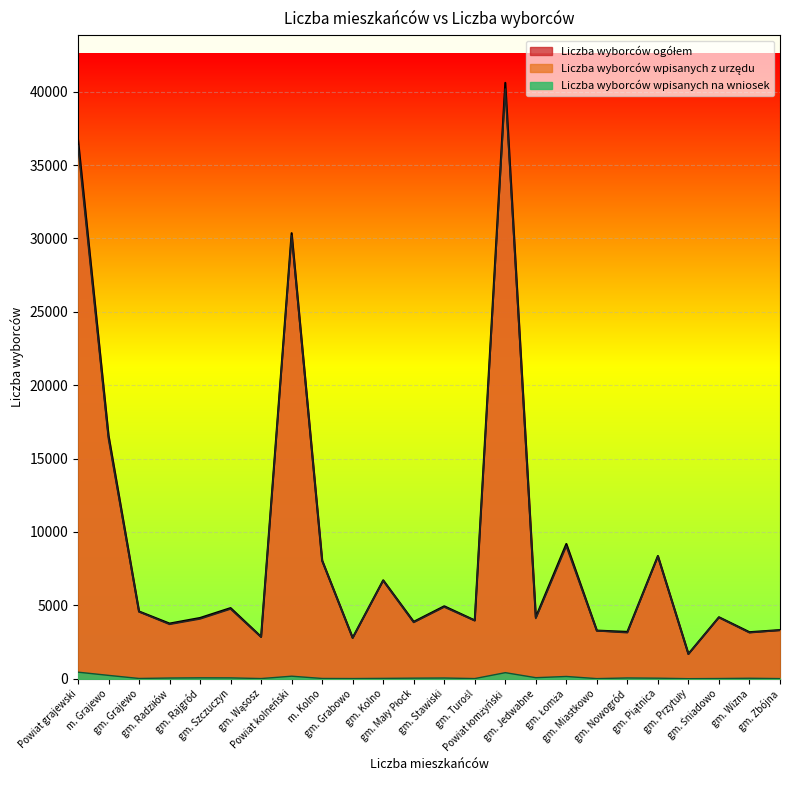

True or false: Liczba wyborców wpisanych na wniosek has more than 1 interior local peaks.

True